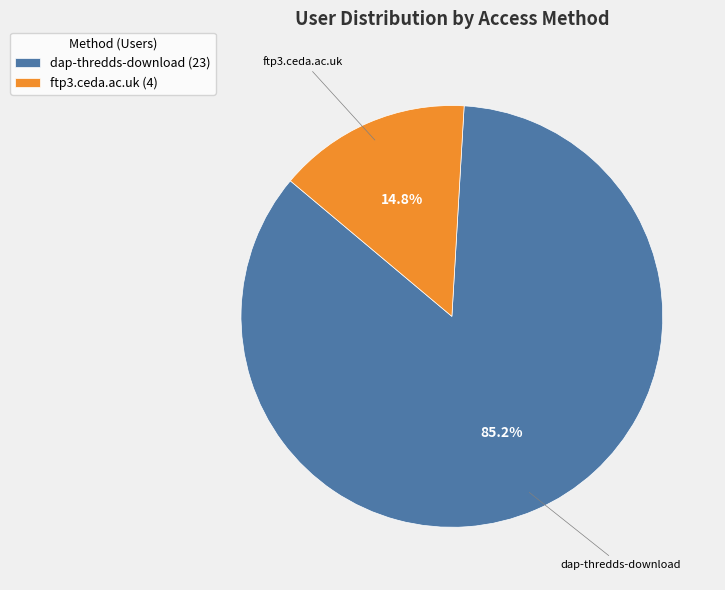

To the nearest percent, what is the difference between the largest and smallest slice percentages?

70%